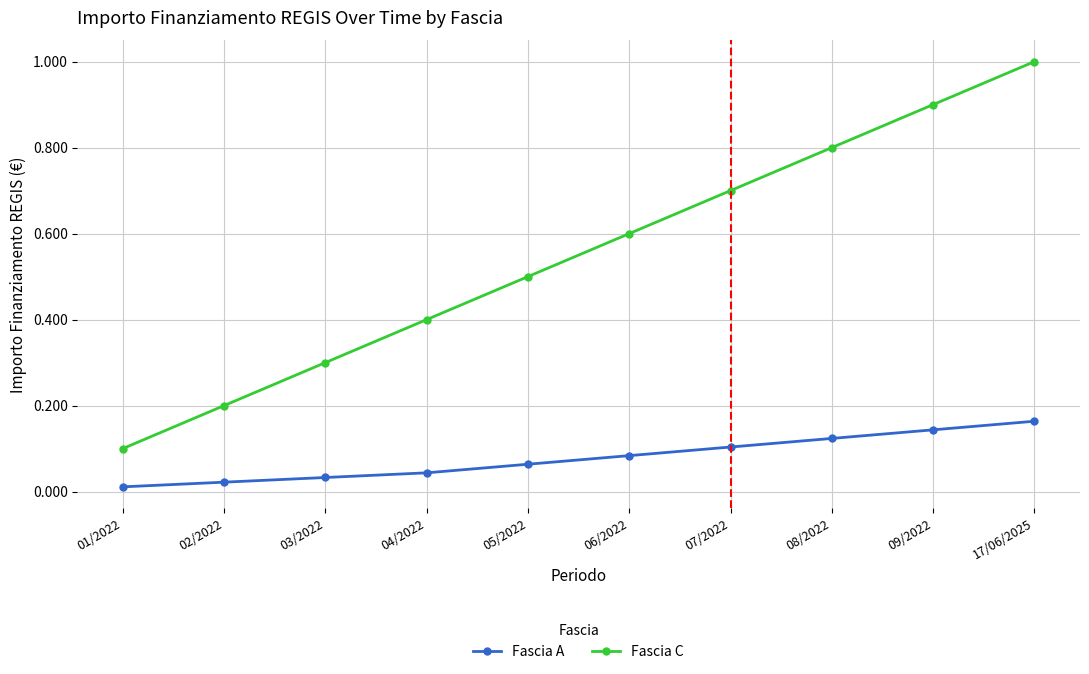

What is the label of the 6th point from the right?

05/2022